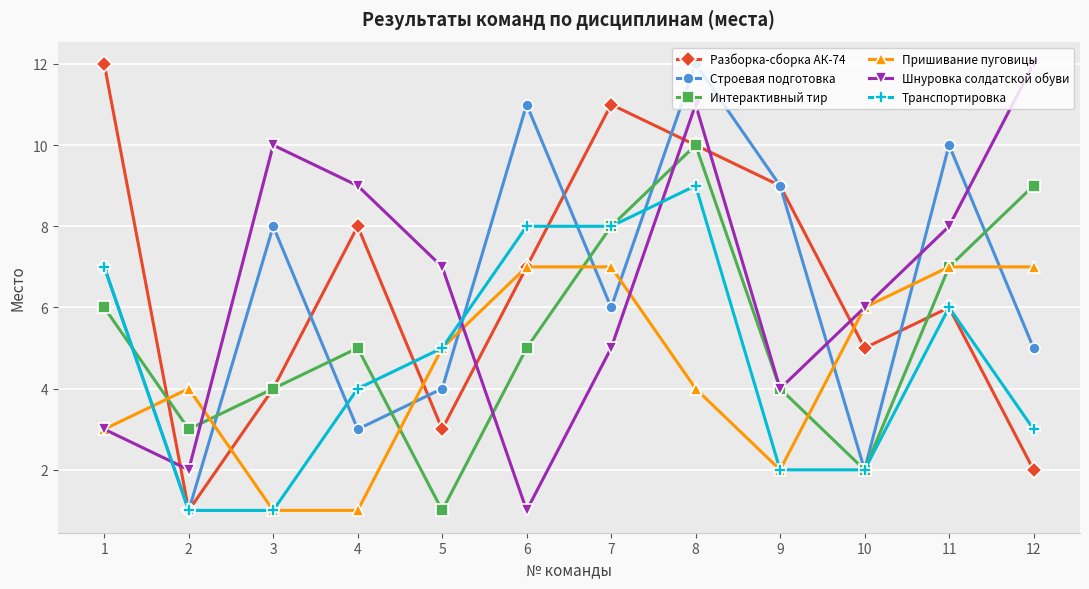

True or false: Транспортировка has a value of 7 at 1.

True